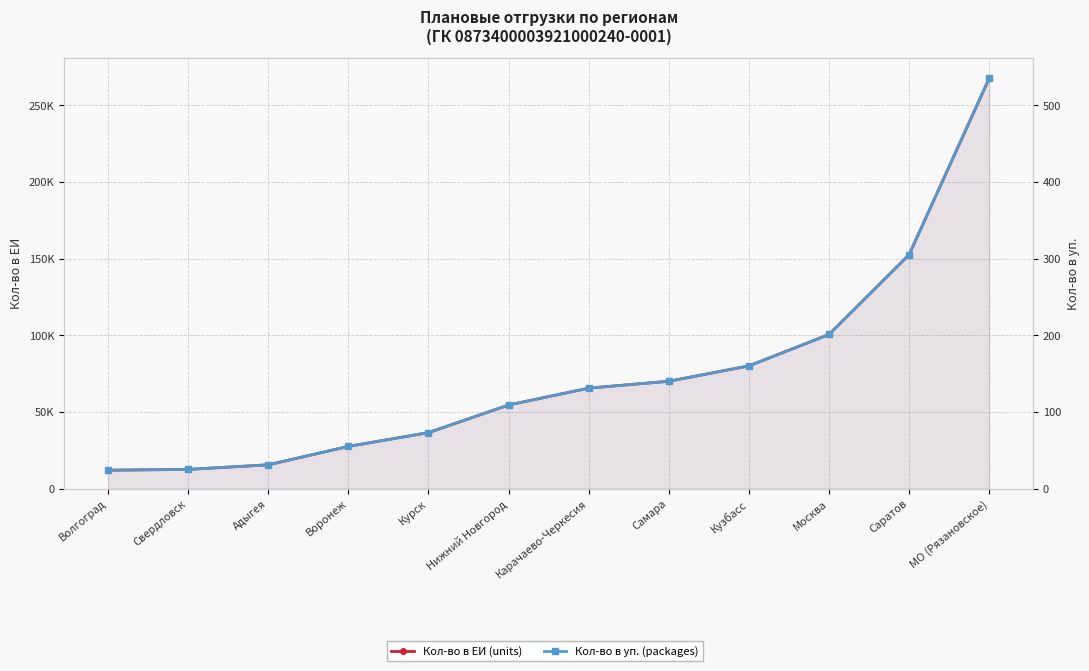

Reading left to right, what are all the values shown in this chart?

Кол-во в ЕИ (units): Волгоград=12000	Свердловск=12500	Адыгея=15500	Воронеж=27500	Курск=36500	Нижний Новгород=54500	Карачаево-Черкесия=65500	Самара=70000	Кузбасс=80000	Москва=100500	Саратов=152500	МО (Рязановское)=267500
Кол-во в уп. (packages): Волгоград=24	Свердловск=25	Адыгея=31	Воронеж=55	Курск=73	Нижний Новгород=109	Карачаево-Черкесия=131	Самара=140	Кузбасс=160	Москва=201	Саратов=305	МО (Рязановское)=535